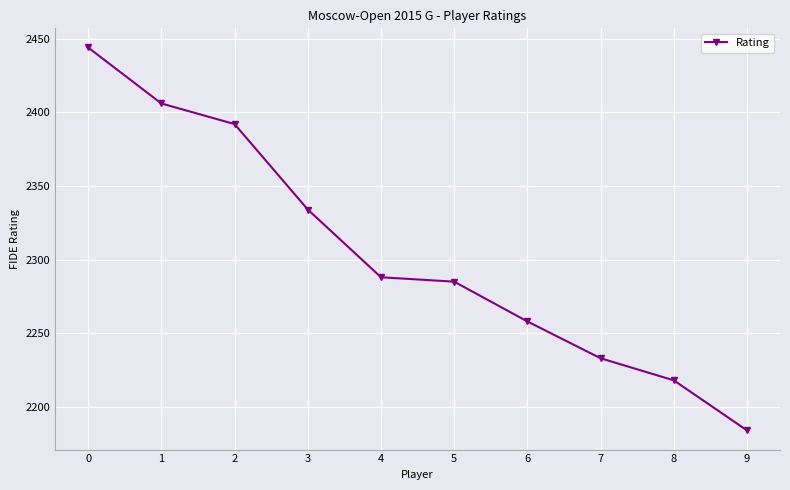

What is the change in value from 5 to 7?

-52